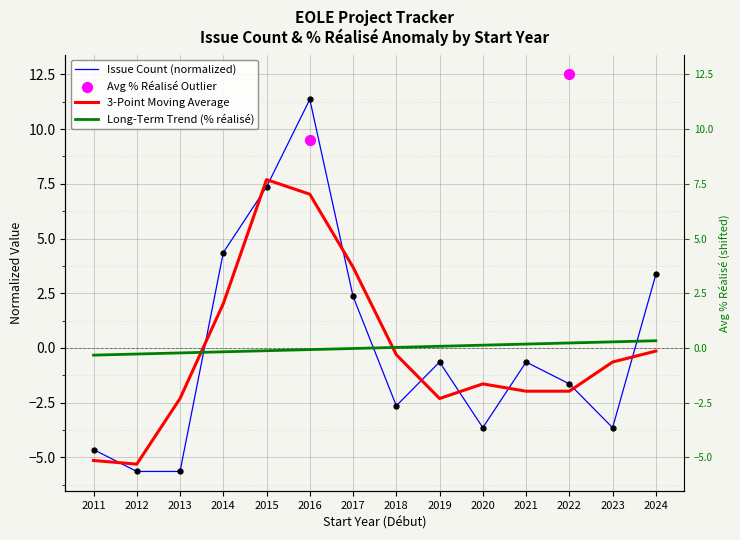

Which has a higher value, 2016 or 2023?

2016